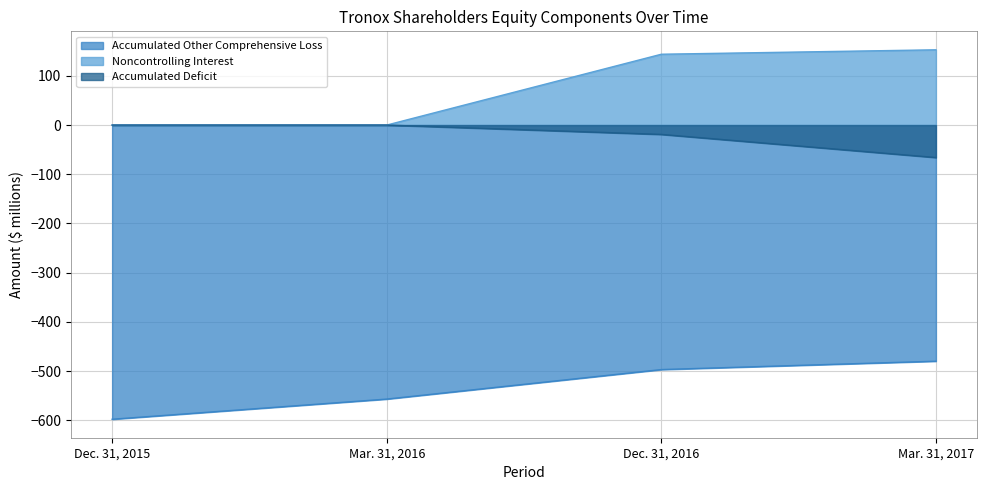

Is the value of Noncontrolling Interest at Dec. 31, 2016 greater than the value of Accumulated Deficit at Mar. 31, 2016?

Yes